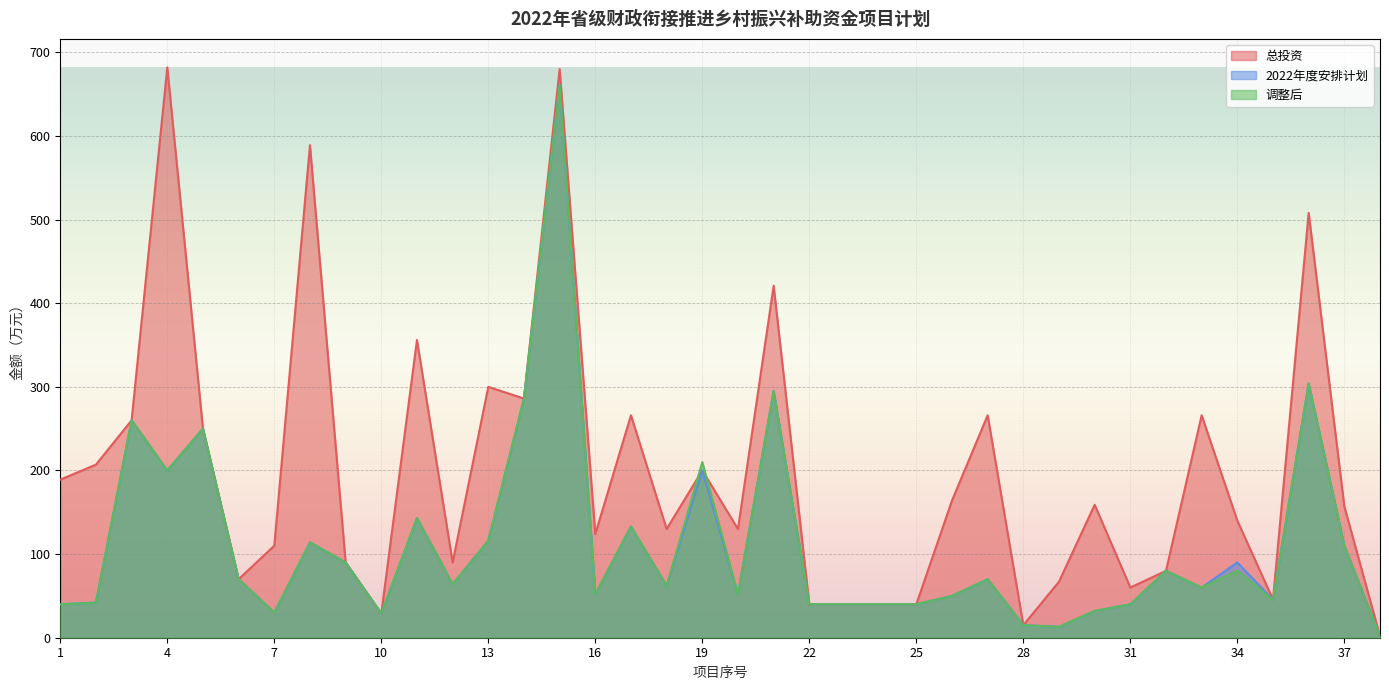

At how many categories does at least one series exceed 548?

3